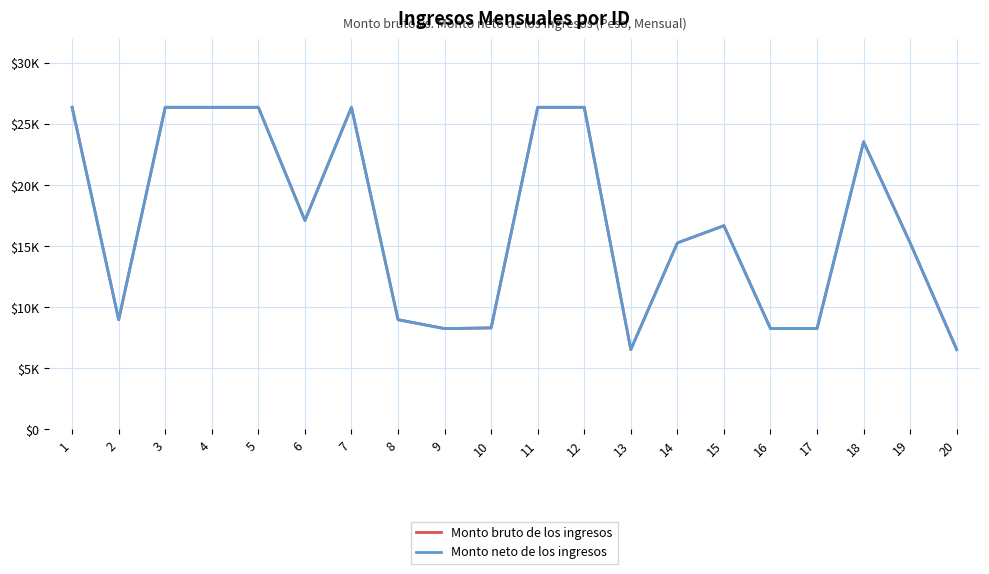

Reading left to right, list all the values displayed in this chart.

Monto bruto de los ingresos: 26370.4	8986.6	26370.4	26370.4	26370.4	17102.6	26370.4	8986.6	8257.0	8314.6	26370.4	26370.4	6540.7	15269.8	16681.6	8257.0	8257.0	23545.2	15269.8	6540.7
Monto neto de los ingresos: 26370.4	8986.6	26370.4	26370.4	26370.4	17102.6	26370.4	8986.6	8257.0	8314.6	26370.4	26370.4	6540.7	15269.8	16681.6	8257.0	8257.0	23545.2	15269.8	6540.7